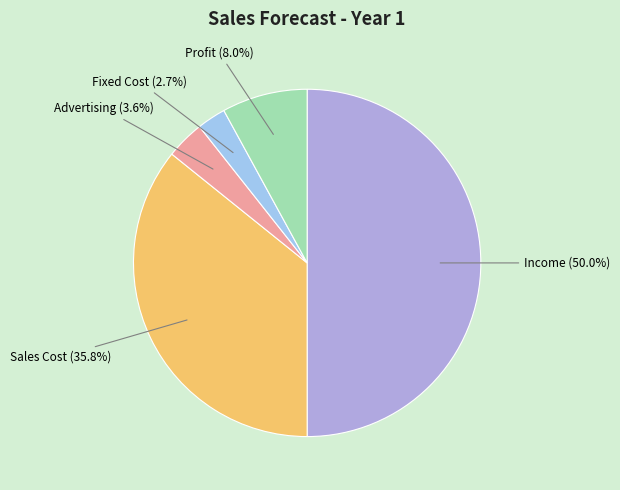

The Sales Cost slice represents 36% of the pie. True or false?

True